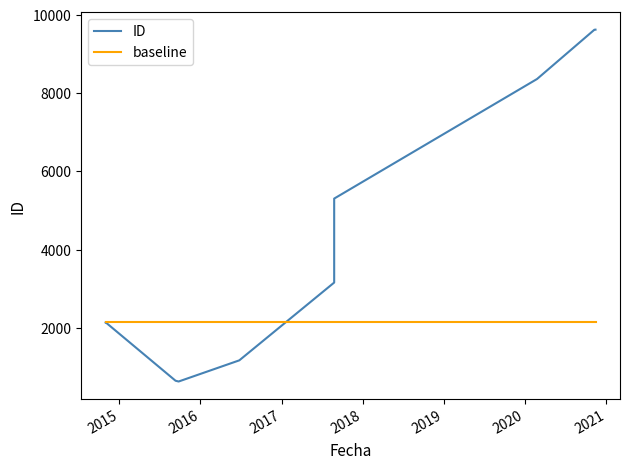

What are all the series names shown in the legend?

ID, baseline